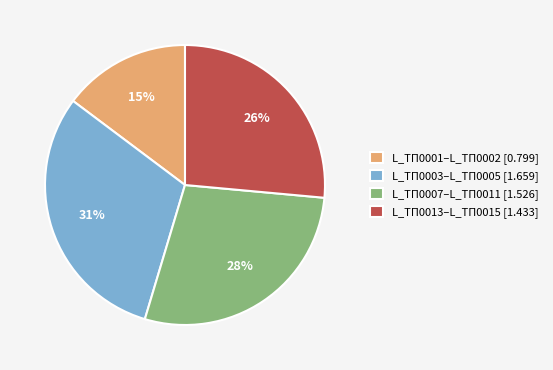

The L_ТП0013–L_ТП0015 [1.433] slice represents 15% of the pie. True or false?

False